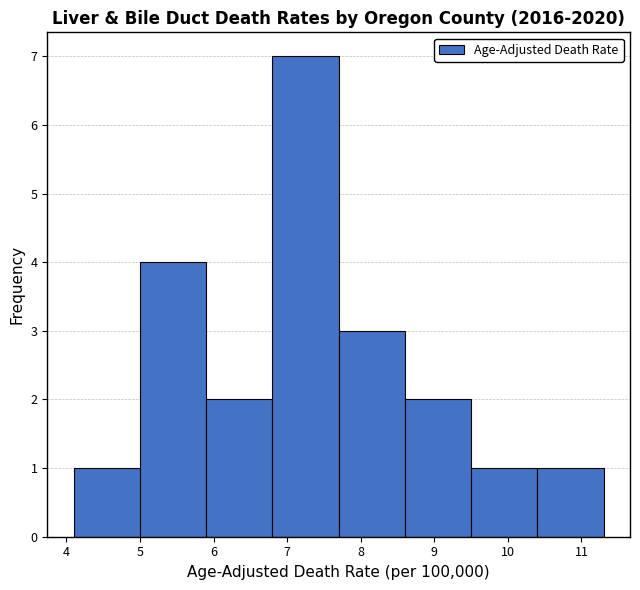

Reading left to right, list every bar in this chart as the range it spans on the x-axis followed by its height. The values are not printed on the chart, so give them approximately, as read against the axis.

4.1 to 5.0: 1
5.0 to 5.9: 4
5.9 to 6.8: 2
6.8 to 7.7: 7
7.7 to 8.6: 3
8.6 to 9.5: 2
9.5 to 10.4: 1
10.4 to 11.3: 1